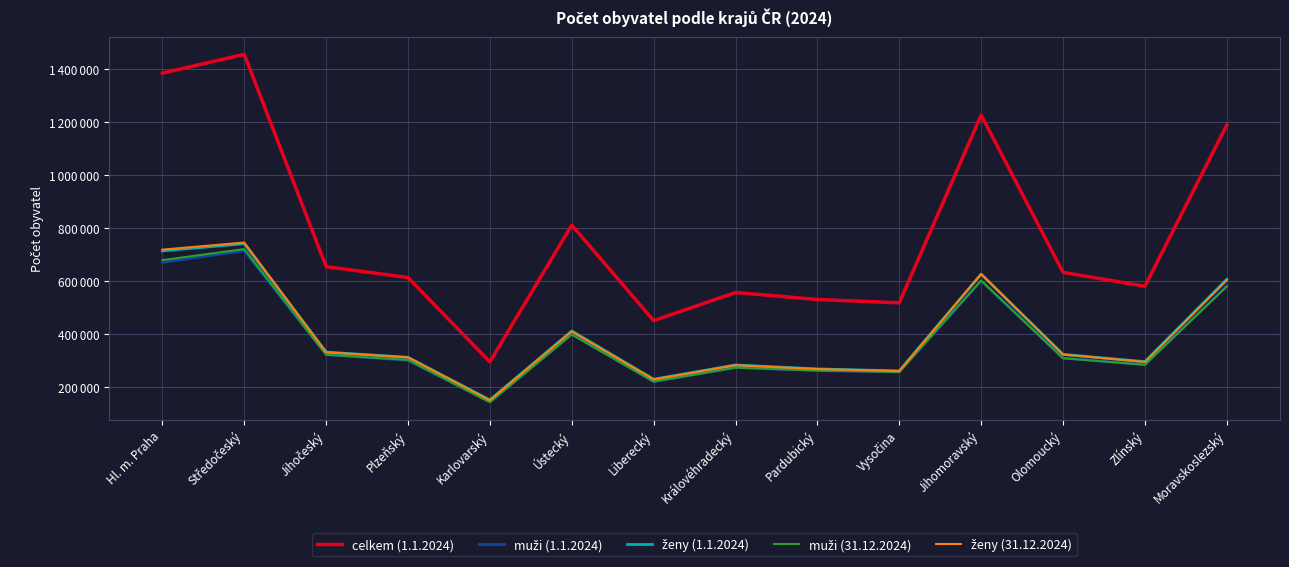

How many data points in muži (1.1.2024) are less than 309380?

7